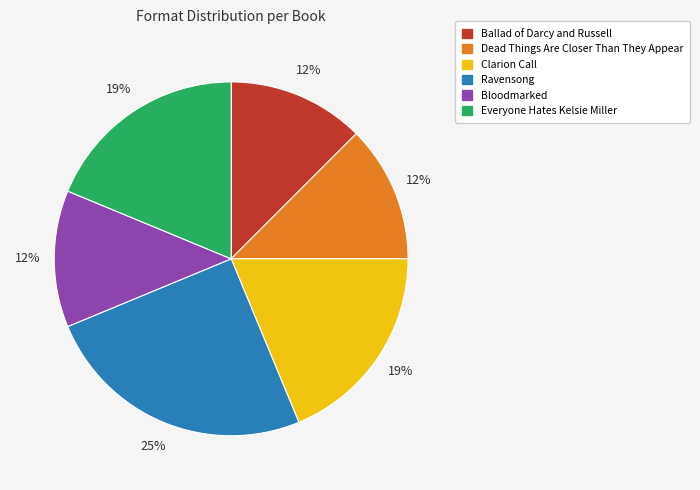

Does Ballad of Darcy and Russell represent more than half of the total?

No